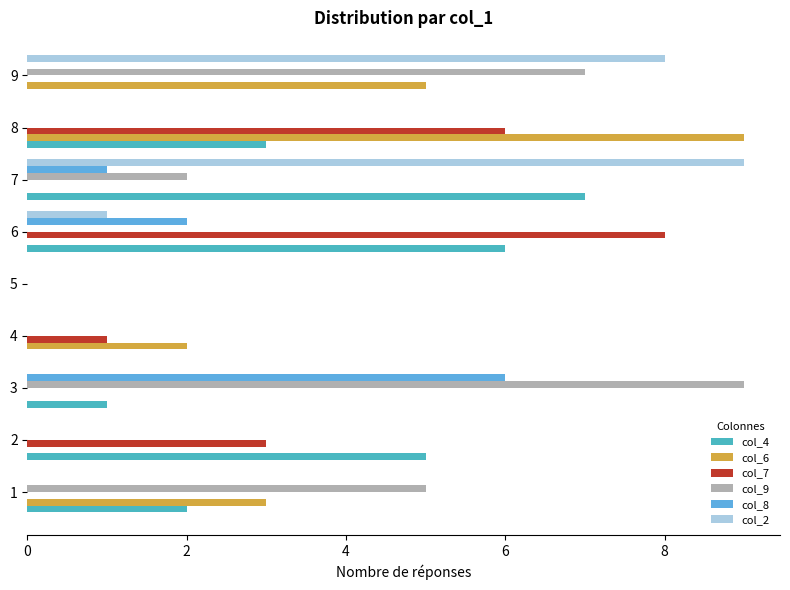

Reading left to right, extract all data points from this chart.

col_4: 2	5	1	0	0	6	7	3	0
col_6: 3	0	0	2	0	0	0	9	5
col_7: 0	3	0	1	0	8	0	6	0
col_9: 5	0	9	0	0	0	2	0	7
col_8: 0	0	6	0	0	2	1	0	0
col_2: 0	0	0	0	0	1	9	0	8